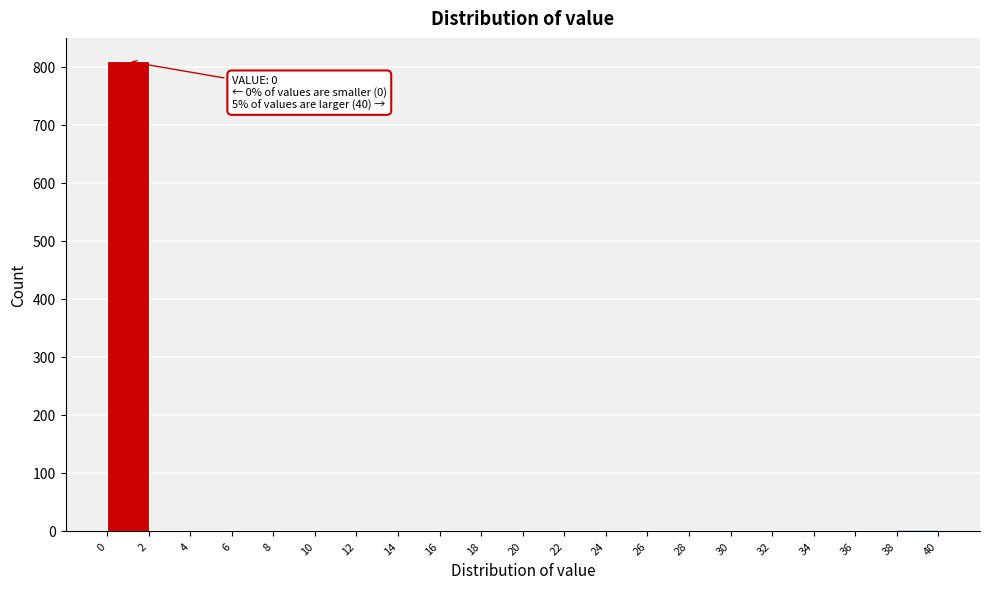

Which range on the x-axis has the tallest bar?

0 to 2